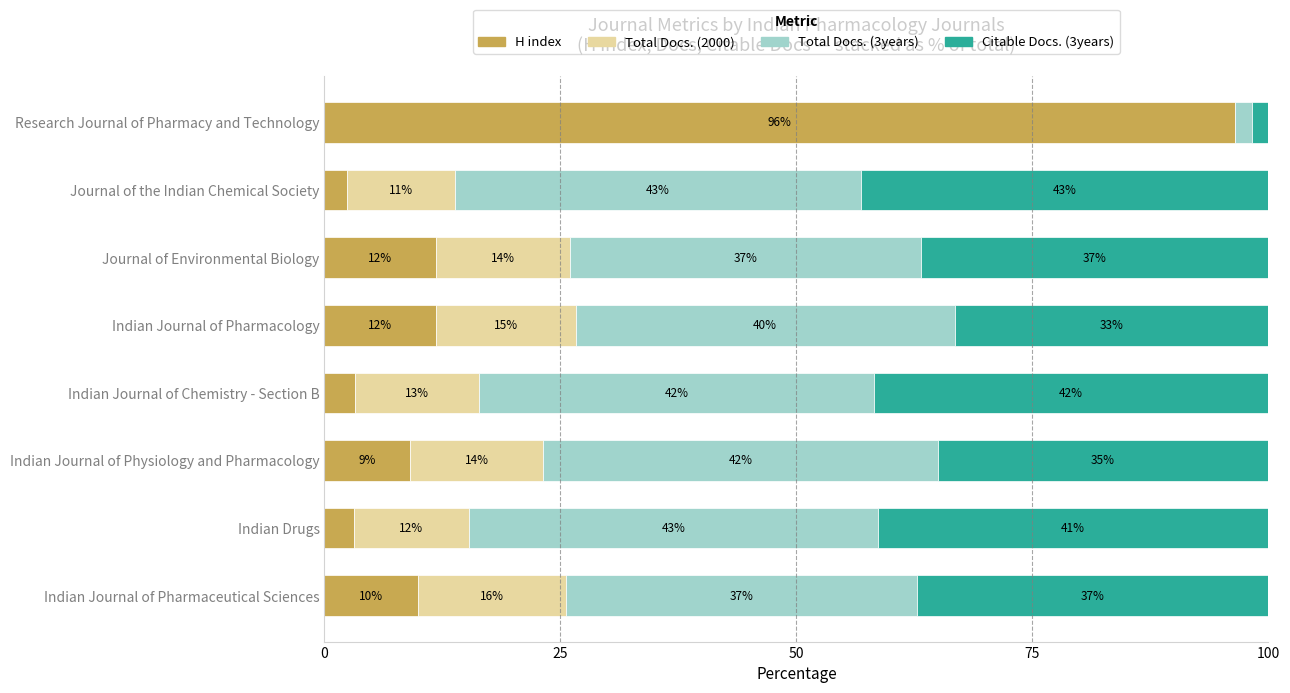

What is the sum of all H index values?

147.8